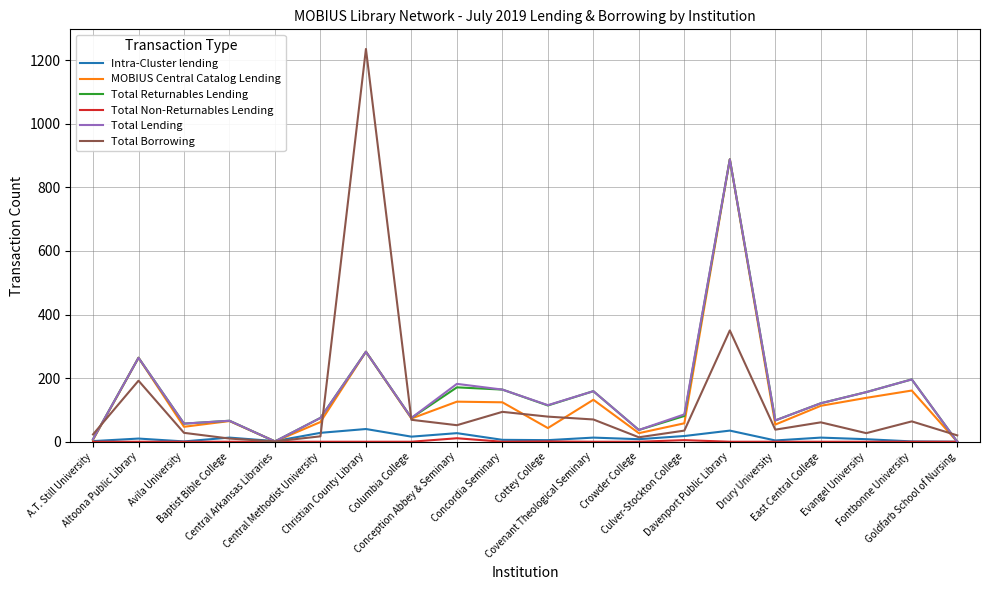

What is the greatest value displayed?

1235